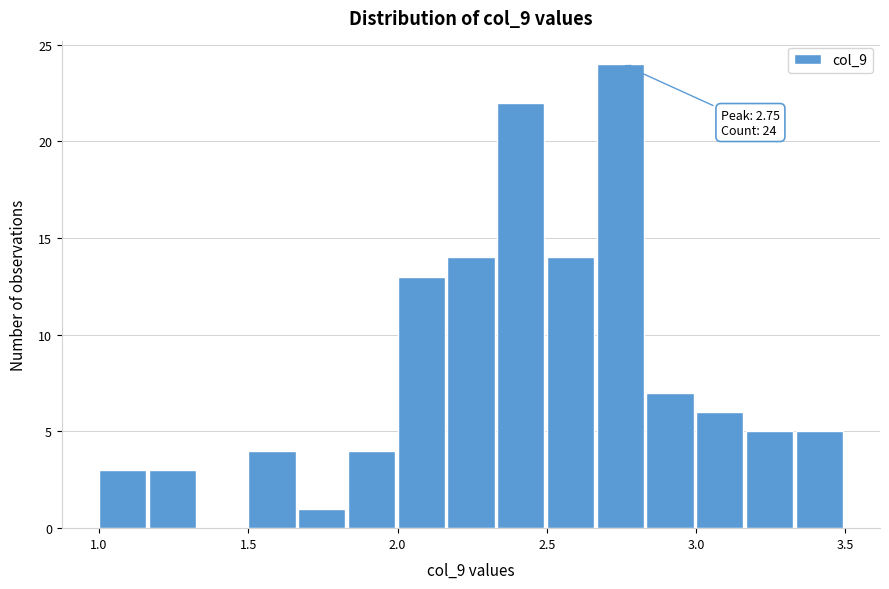

Read against the x-axis, roughly where is the centre of the tallest bar?

2.75